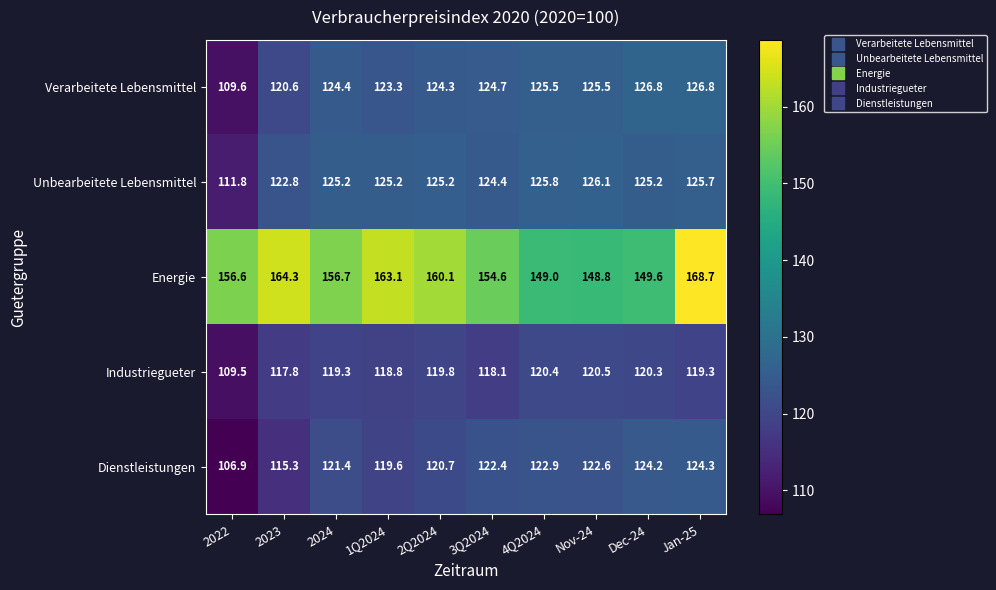

At how many categories does at least one series exceed 138?

10